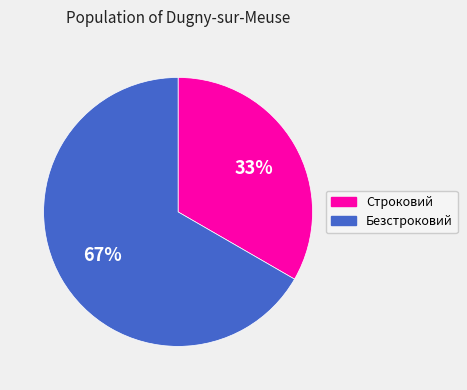

Is it true that Строковий is 33% of the pie?

True